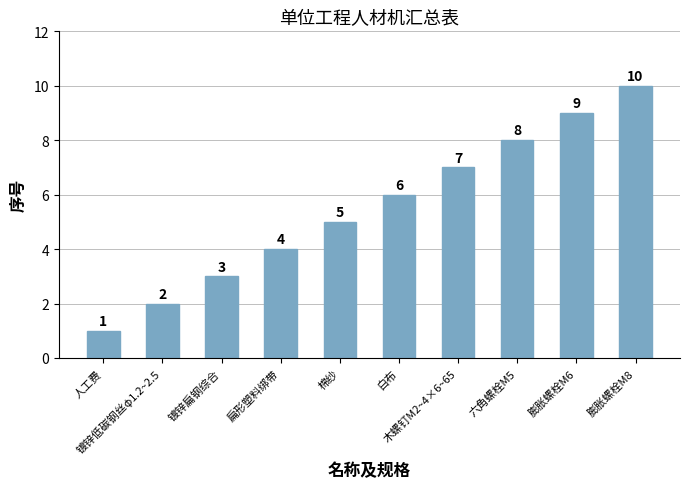

What value does the data have at 六角螺栓M5?

8